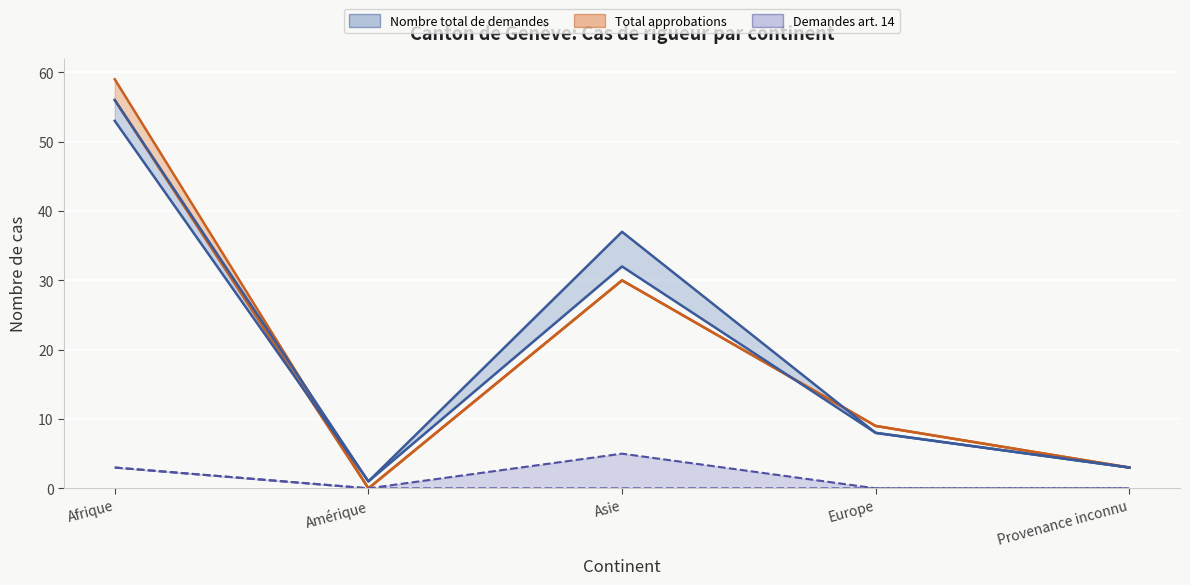

What is the label of the 5th point from the left?

Provenance inconnu